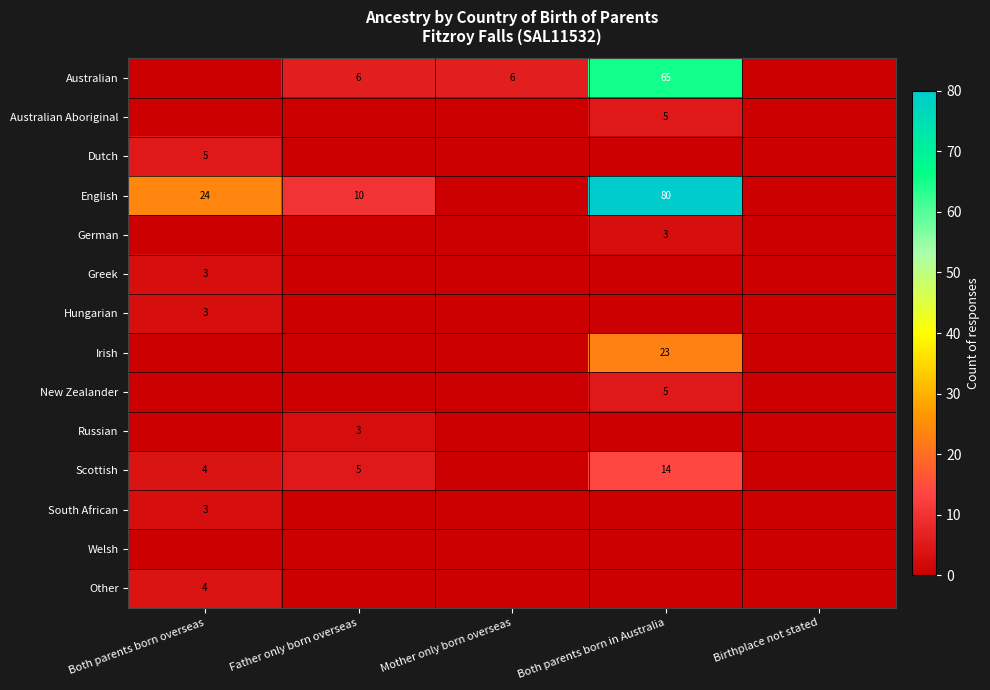

The English series shows 19 at Both parents born in Australia. True or false?

False